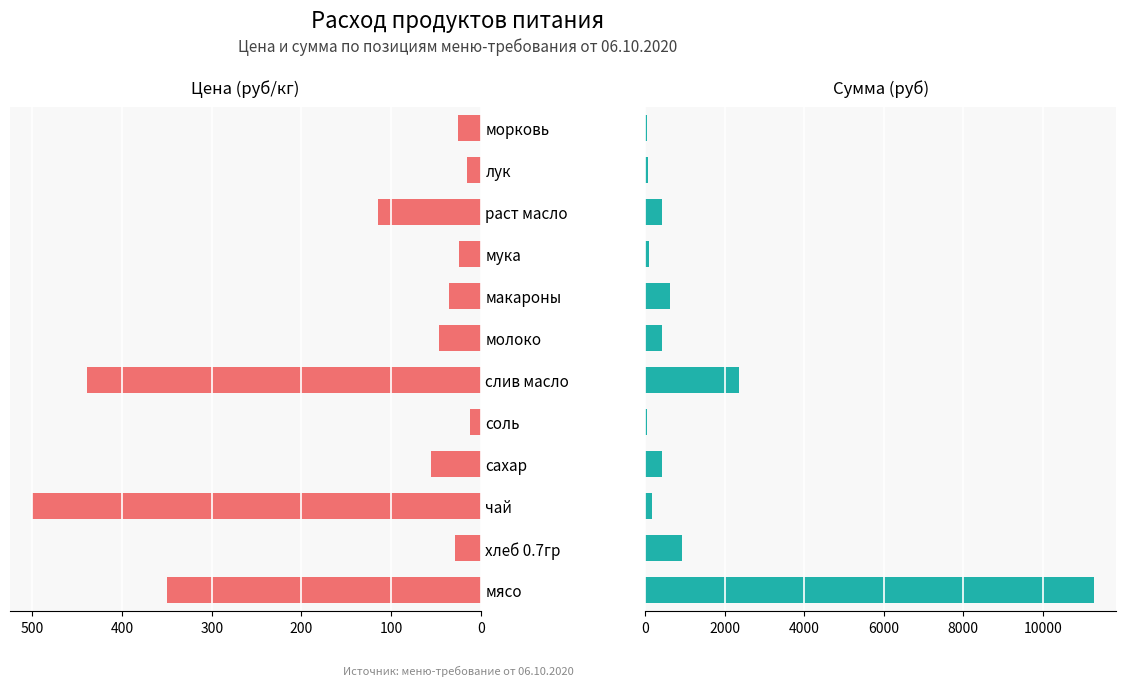

What is the average value of the Цена (руб/кг) series?

137.1